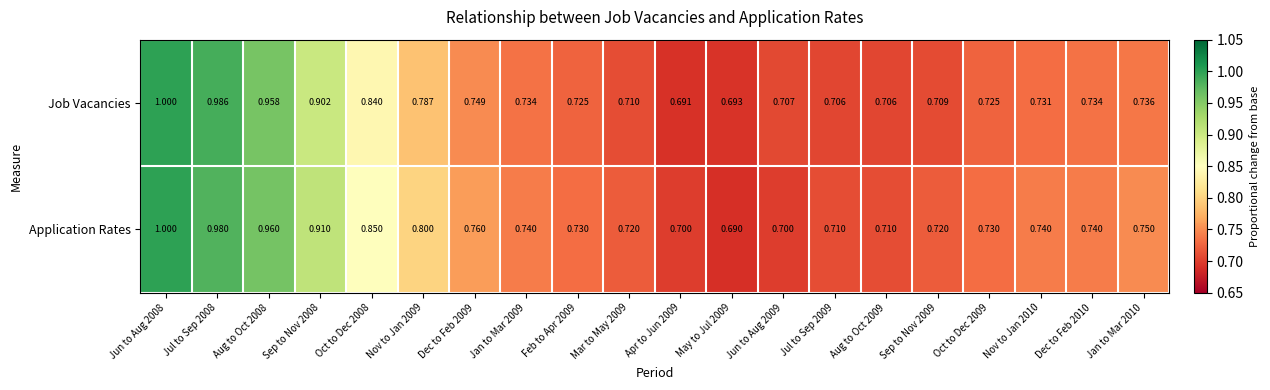

At which category is the sum across all series the highest?

Jun to Aug 2008